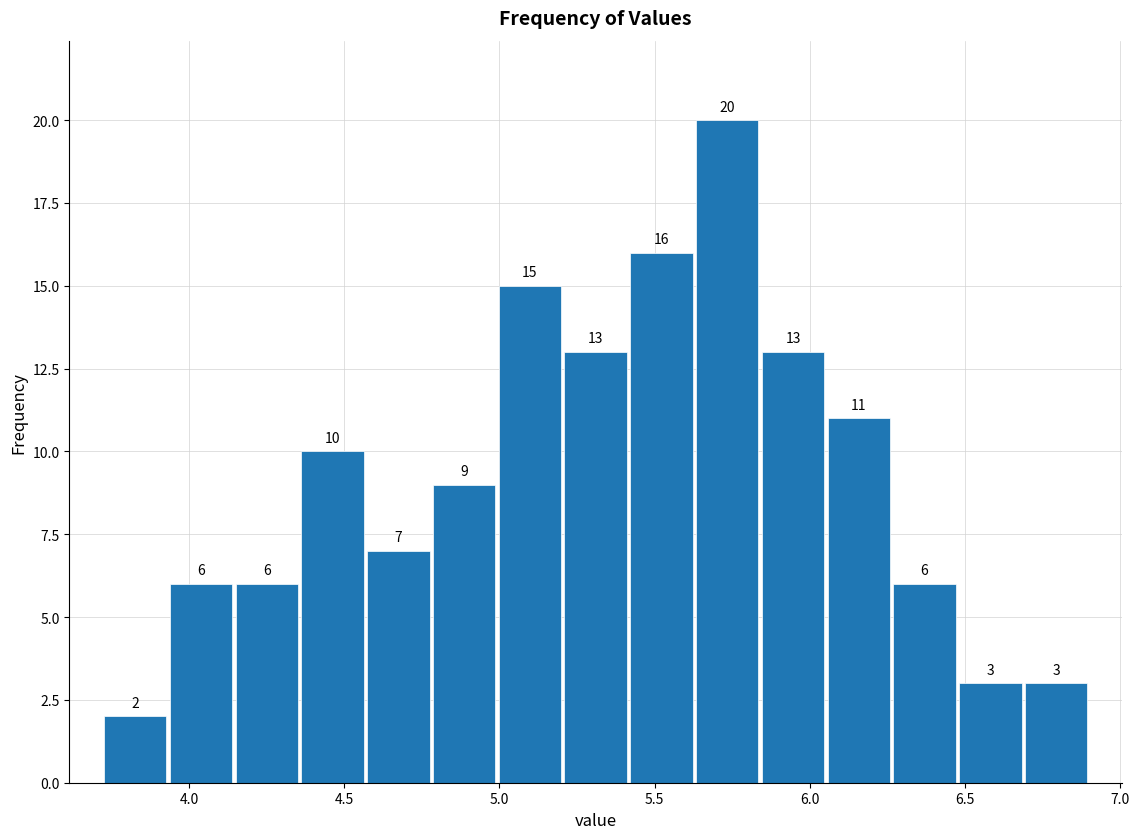

Reading left to right, list every bar in this chart as the range it spans on the x-axis followed by its height. The bar edges are not printed on the chart, so give them approximately, as read against the axis.

3.70 to 3.95: 2
3.95 to 4.15: 6
4.15 to 4.35: 6
4.35 to 4.55: 10
4.55 to 4.80: 7
4.80 to 5.00: 9
5.00 to 5.20: 15
5.20 to 5.40: 13
5.40 to 5.65: 16
5.65 to 5.85: 20
5.85 to 6.05: 13
6.05 to 6.25: 11
6.25 to 6.50: 6
6.50 to 6.70: 3
6.70 to 6.90: 3